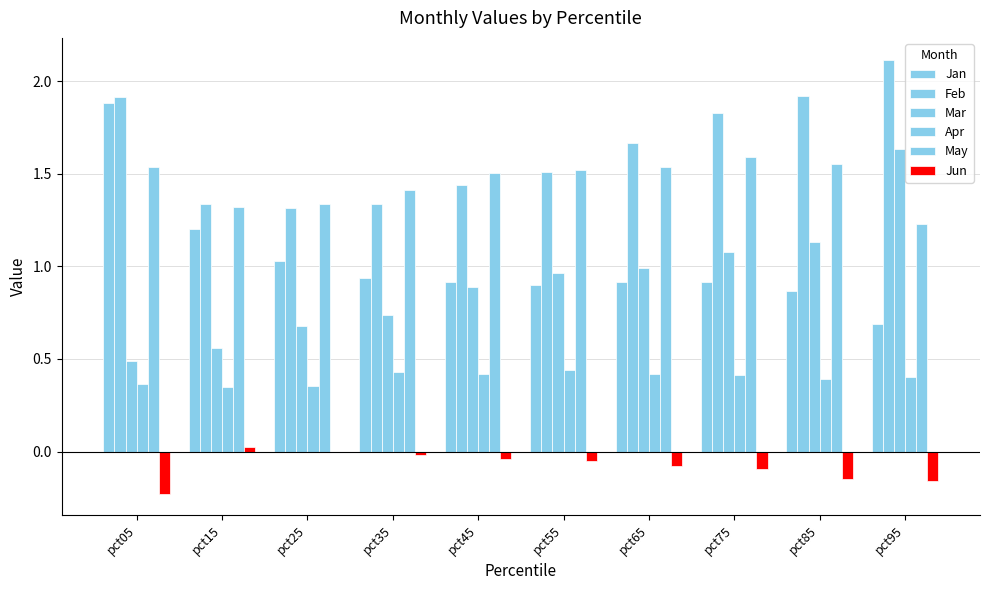

How many data points does each series have?

10